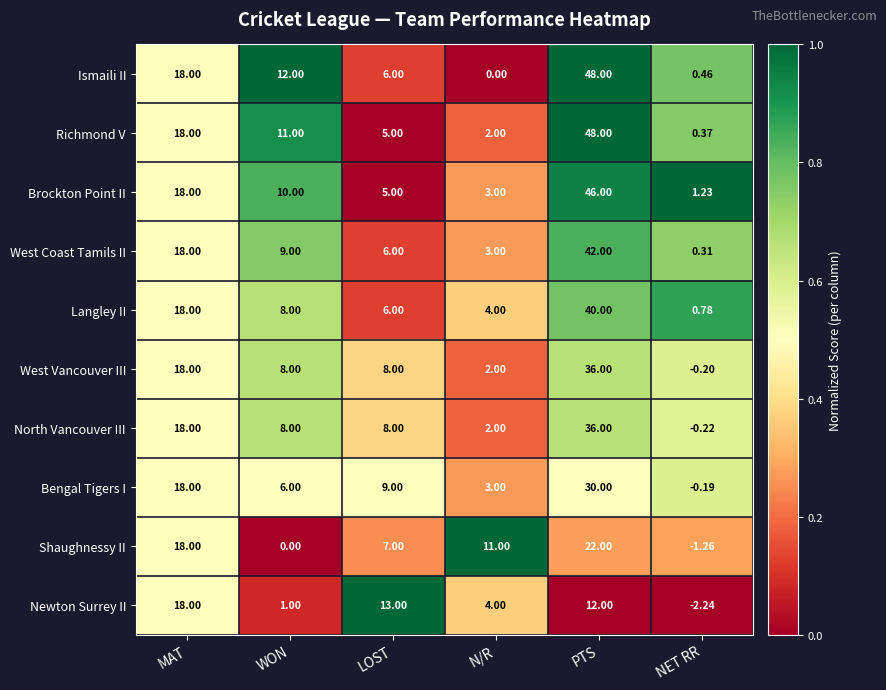

At which label does Richmond V first exceed 11?

MAT